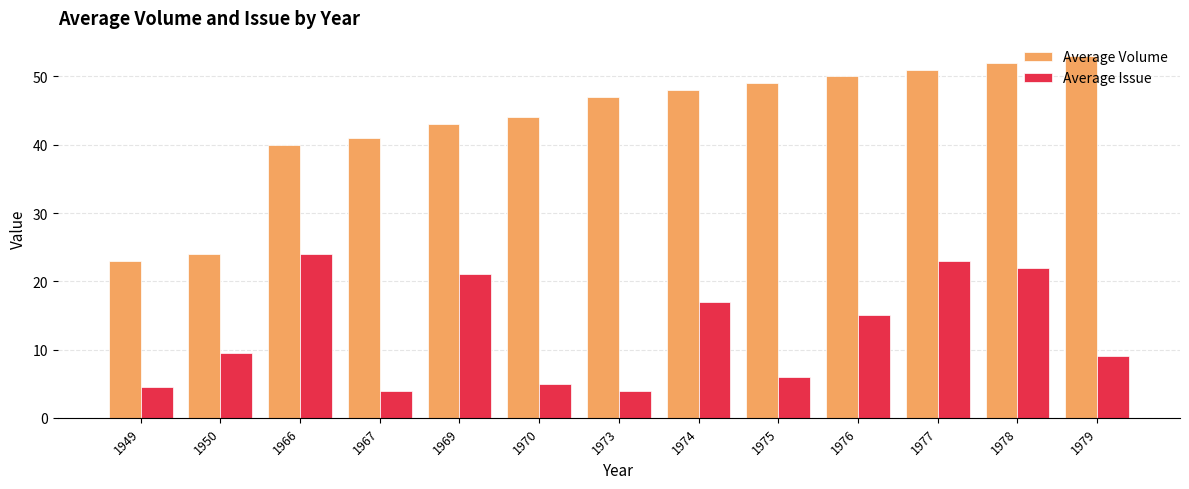

Rank the series by their maximum value, from lowest to highest.

Average Issue, Average Volume